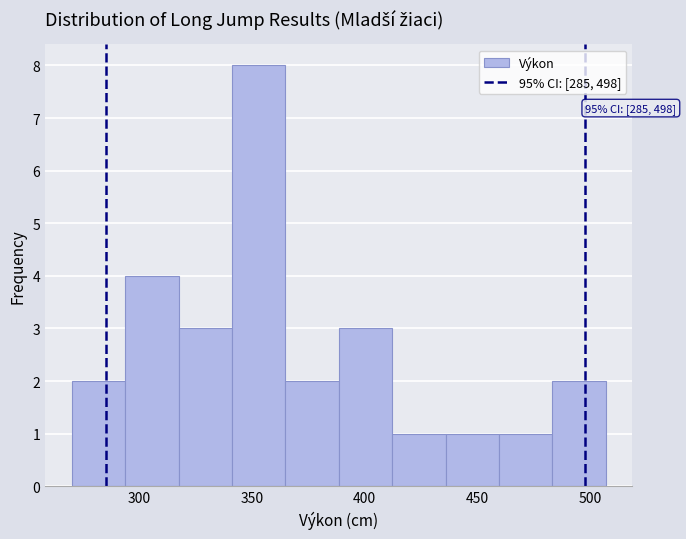

Which range on the x-axis has the tallest bar?

340 to 365